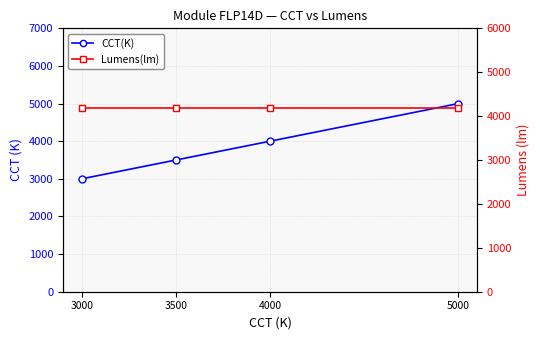

What is the total value across all series at 5000?

9180